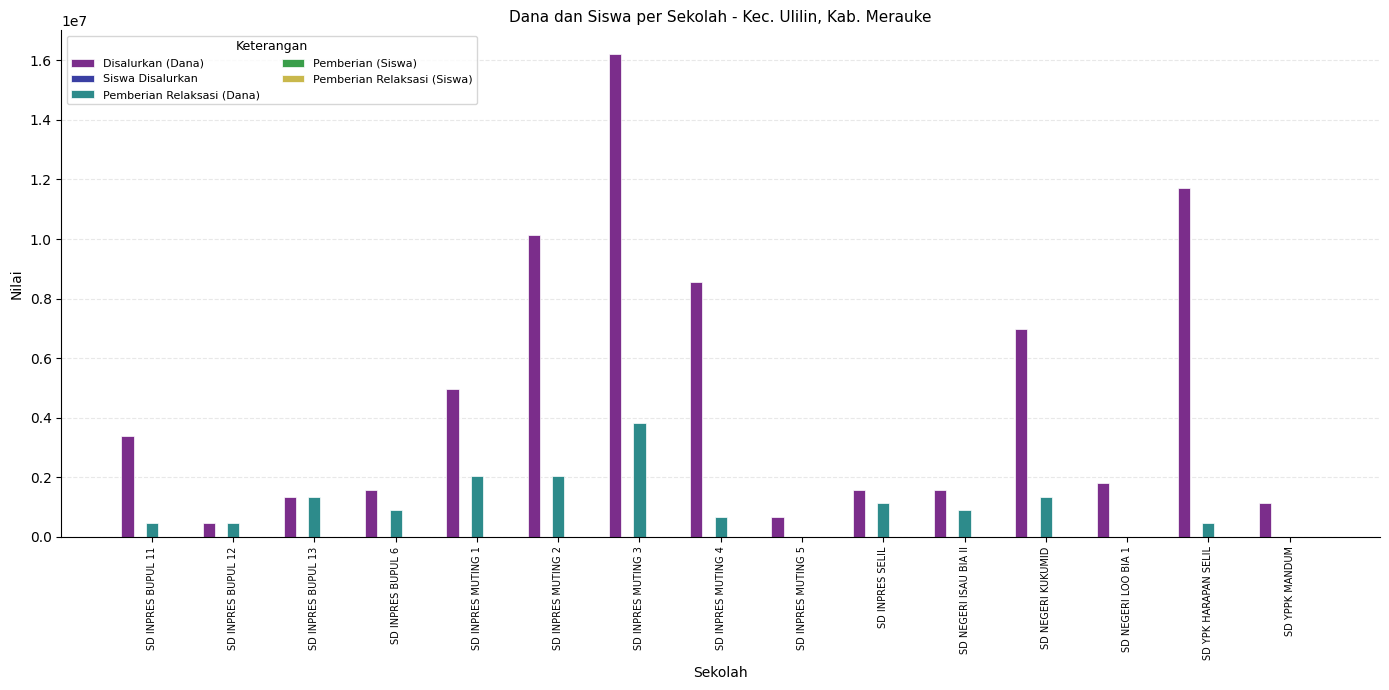

Count the number of data series in this chart.

5